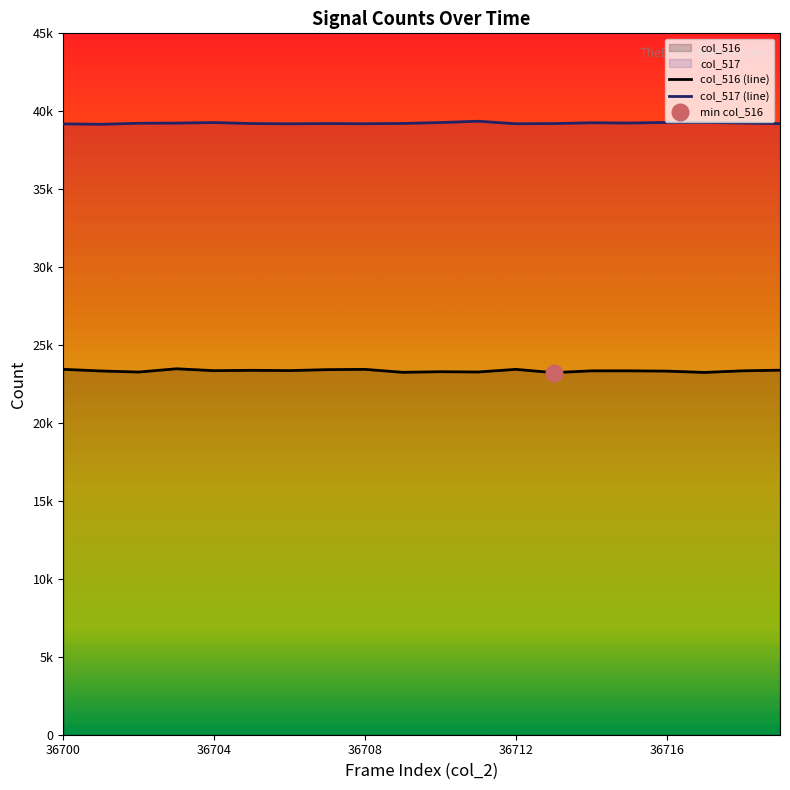

The col_516 (line) series shows 23478 at 36712. True or false?

True